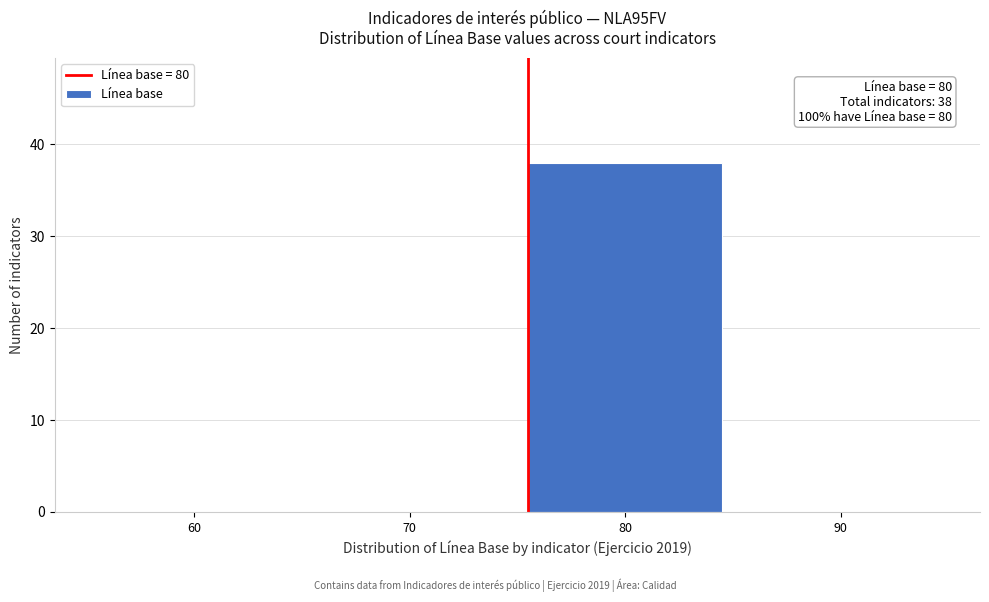

Reading left to right, list all the values displayed in this chart.

60=0	70=0	80=38	90=0